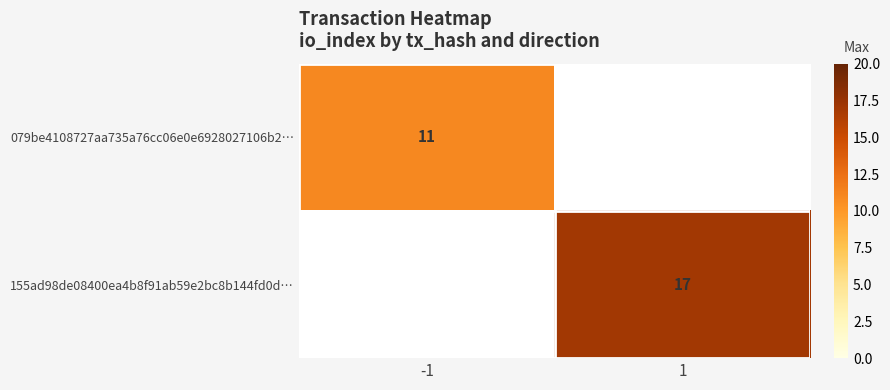

At how many categories does at least one series exceed 11?

1